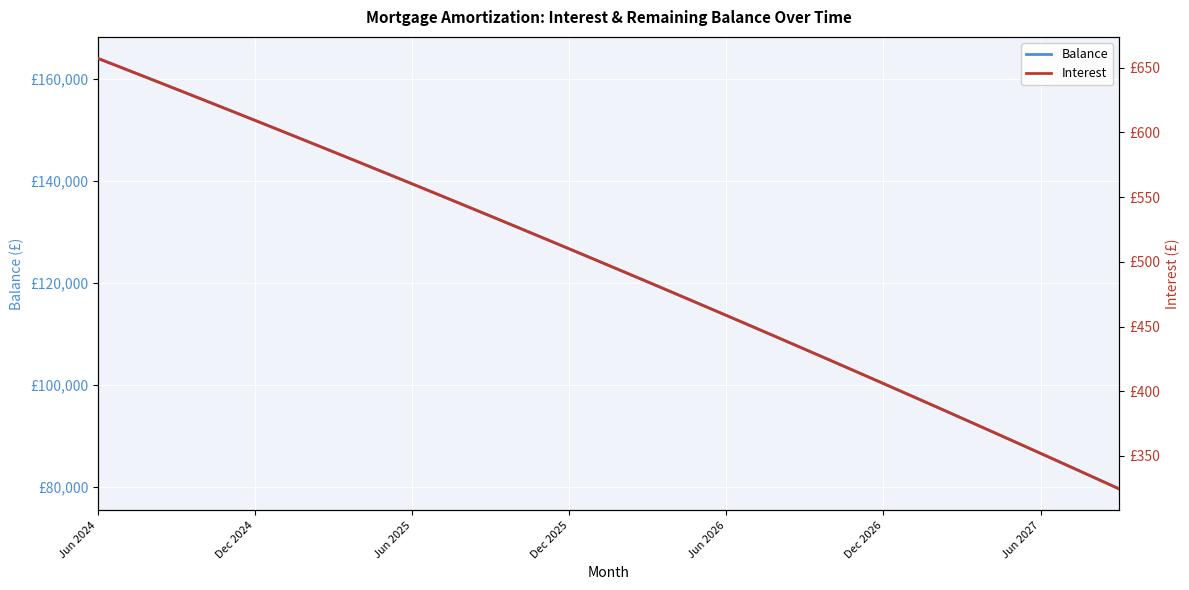

At how many categories does at least one series exceed 123794?

20